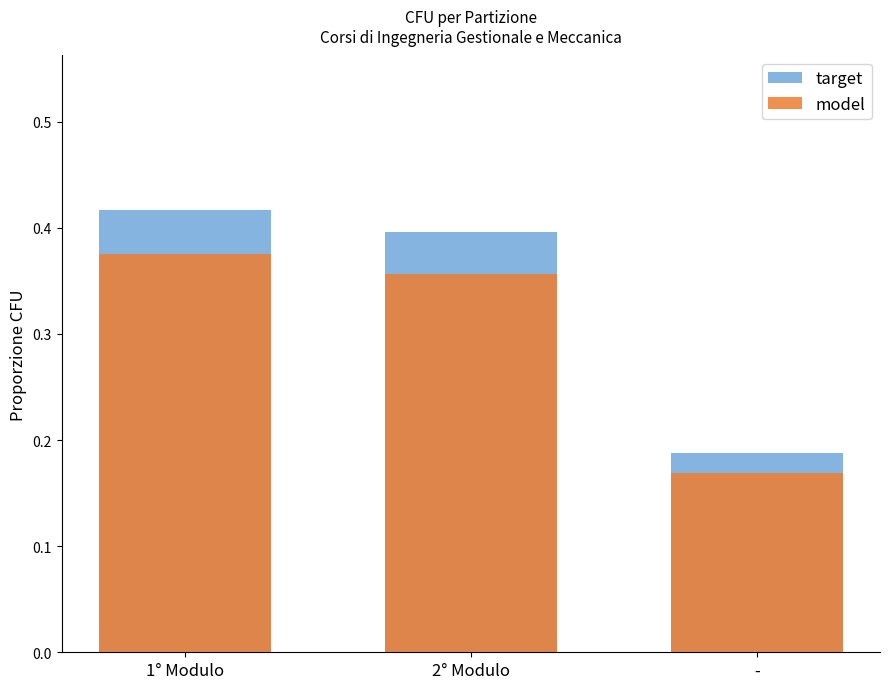

Reading left to right, transcribe all the data shown in this chart.

target: 0.4	0.4	0.2
model: 0.4	0.4	0.2